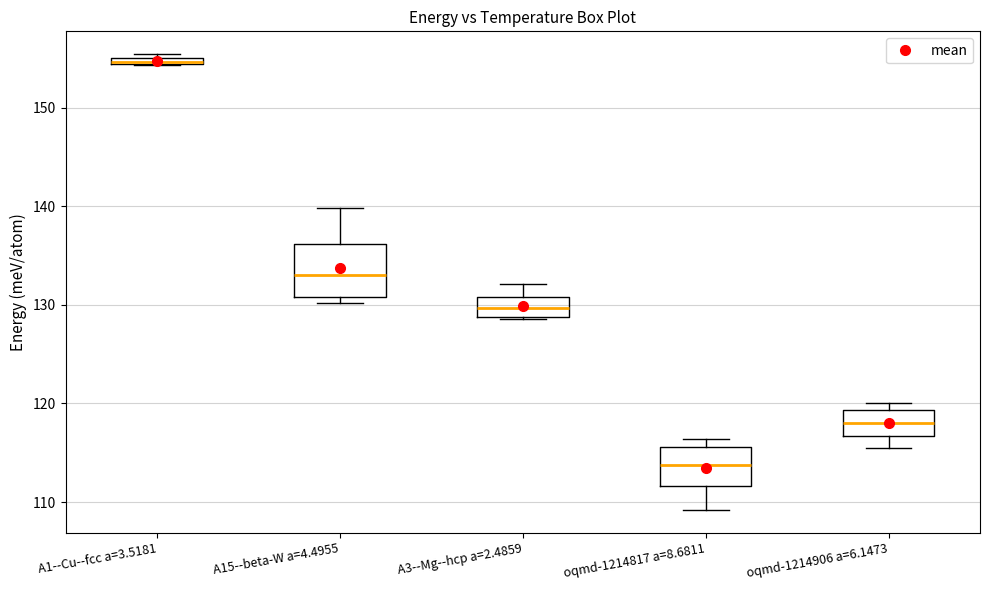

Which box is the tallest, from its lower edge to its upper edge?

A15--beta-W a=4.4955